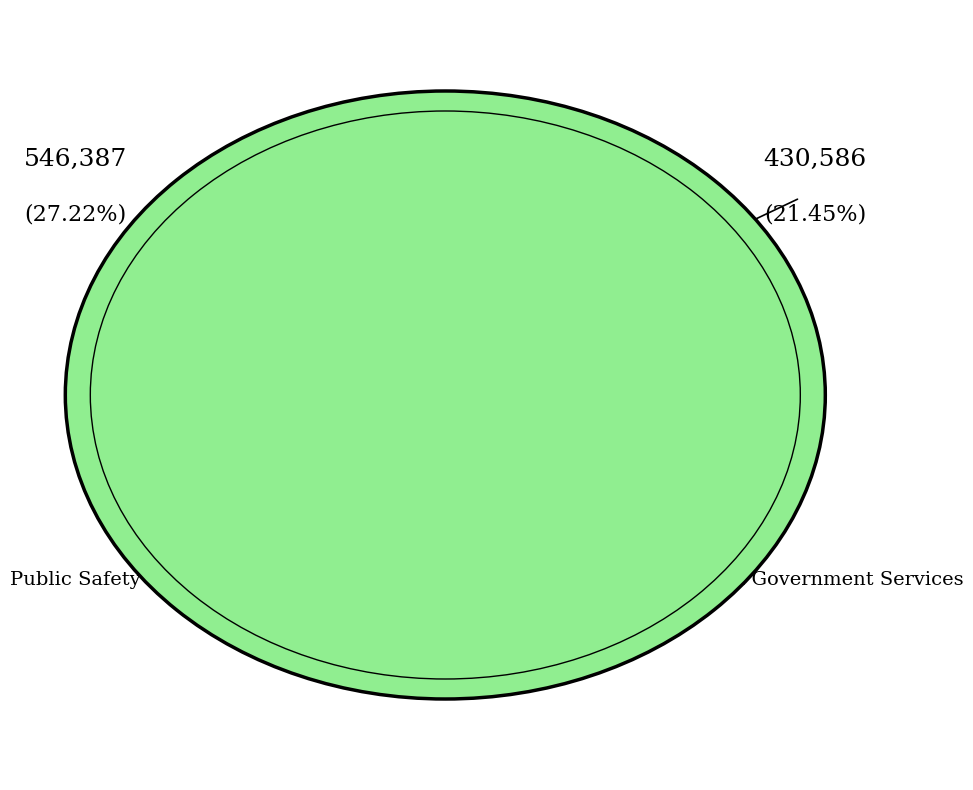

Is there any slice that represents more than half of the pie?

No